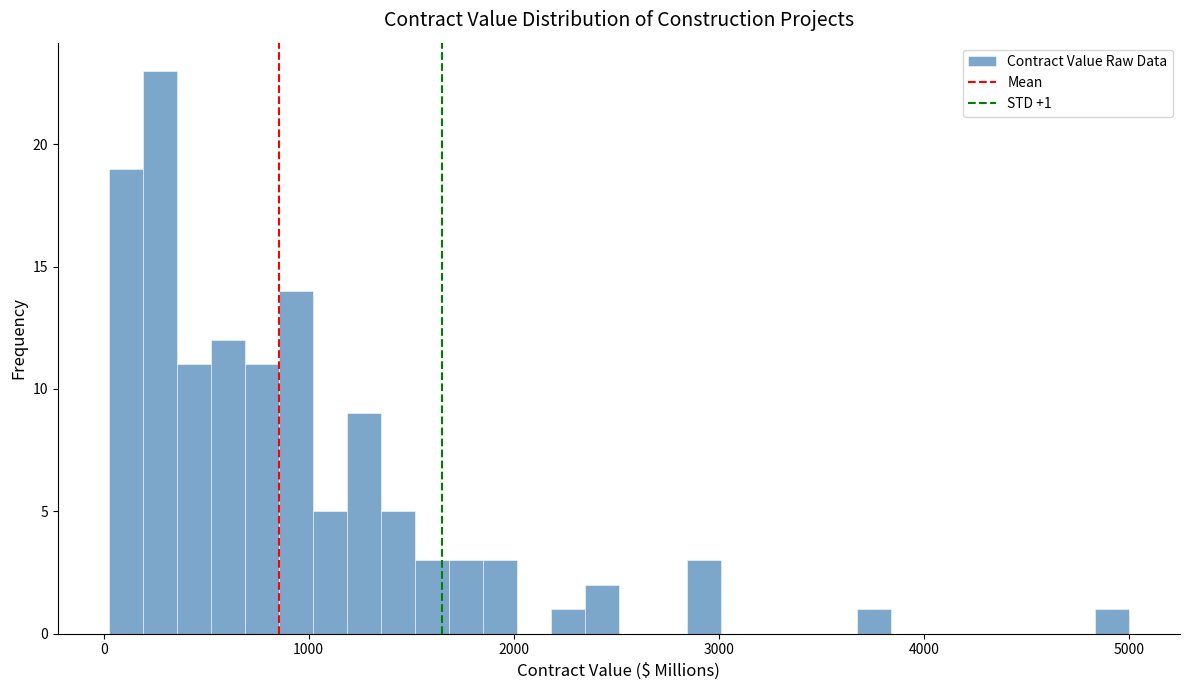

Read against the x-axis, roughly where is the centre of the tallest bar?

300